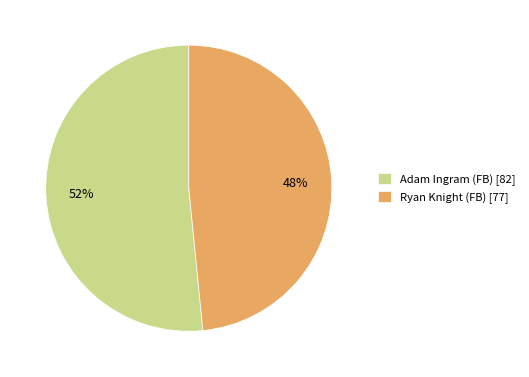

Approximately how many times larger is the value at Ryan Knight (FB) compared to Adam Ingram (FB)?

0.9